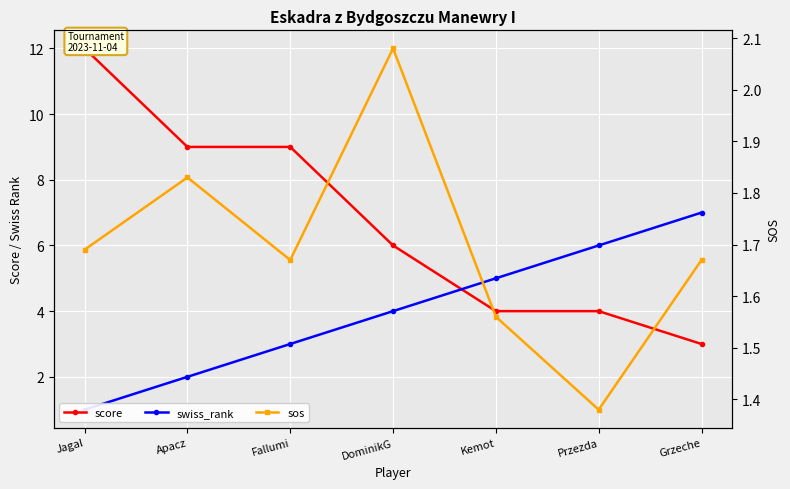

True or false: sos has more than 1 interior local peaks.

True